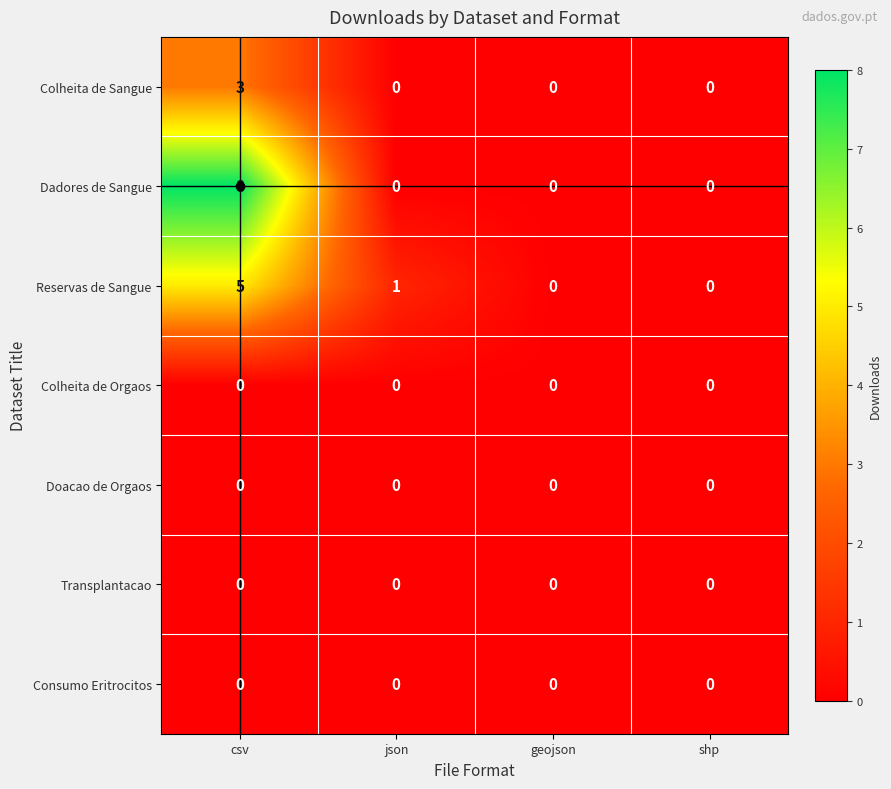

True or false: Colheita de Orgaos has a value of 0 at geojson.

True